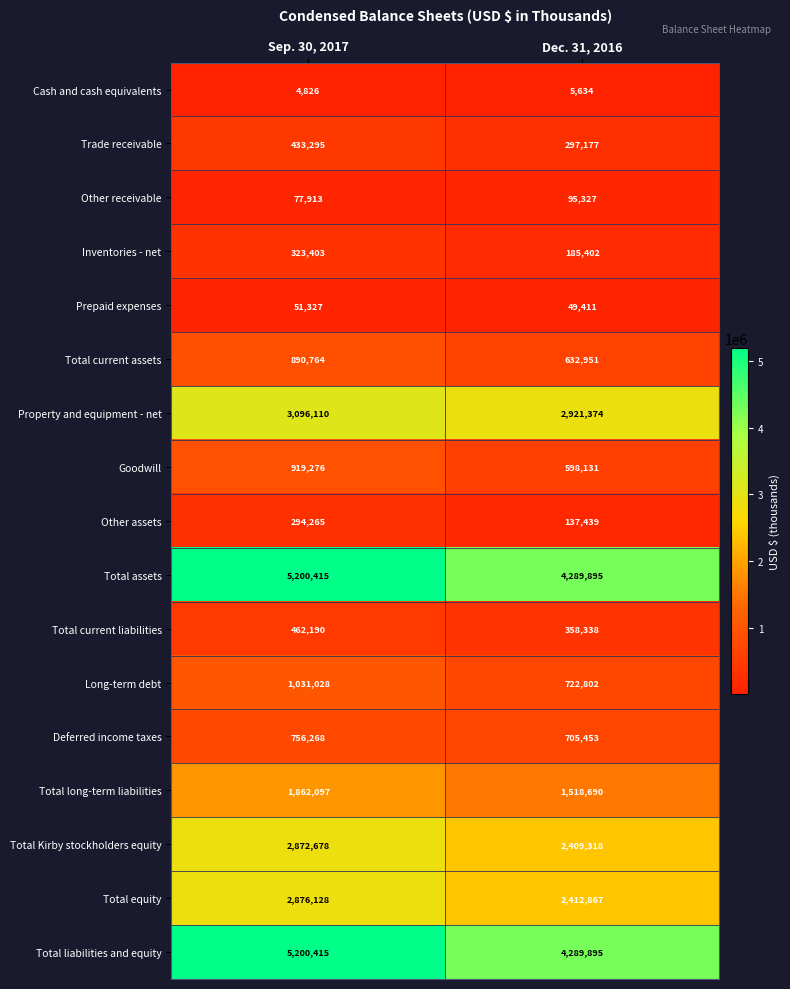

Is the value of Total long-term liabilities at Sep. 30, 2017 greater than the value of Goodwill at Dec. 31, 2016?

Yes